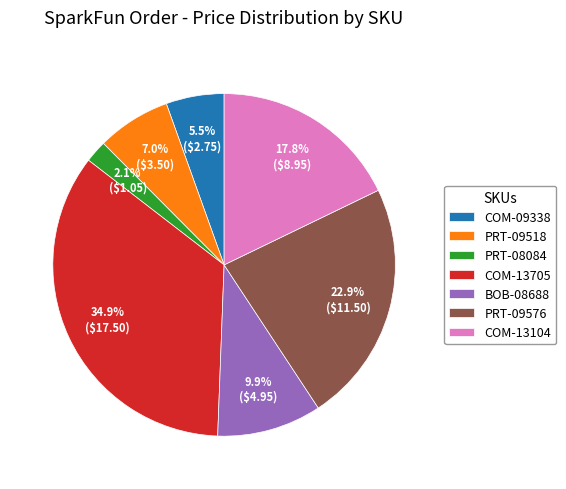

Rank the categories by value from highest to lowest.

COM-13705, PRT-09576, COM-13104, BOB-08688, PRT-09518, COM-09338, PRT-08084